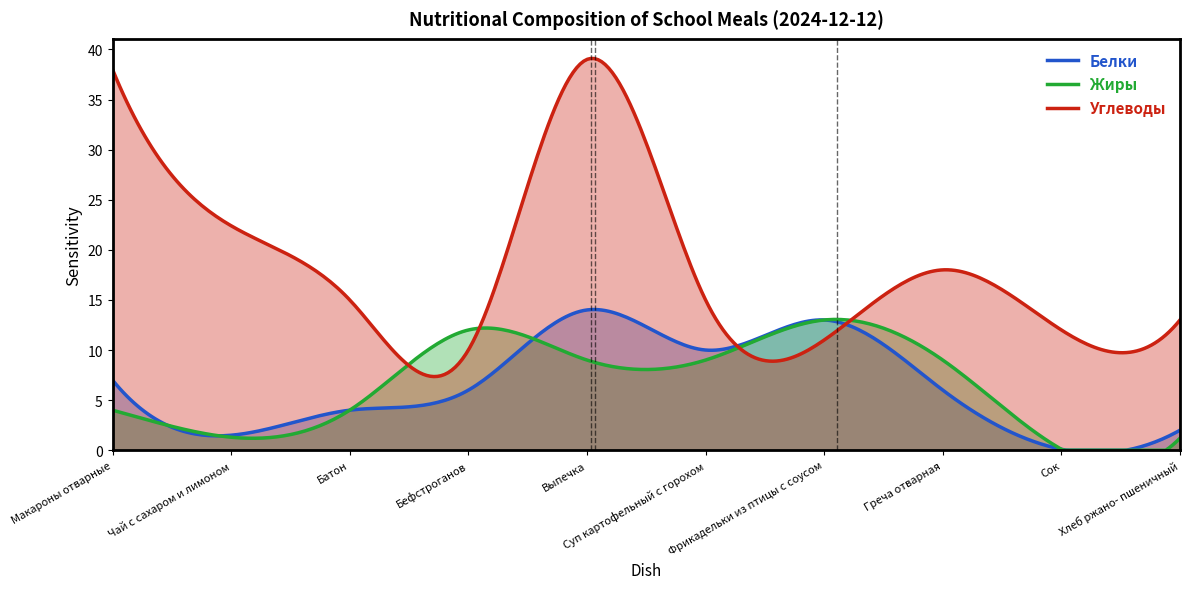

Reading left to right, transcribe all the data shown in this chart.

Белки: 7.0	1.5	4.0	6.0	14.0	10.0	13.0	6.0	0.1	2.0
Жиры: 4.0	1.3	4.0	12.0	9.0	9.0	13.0	9.0	0.1	1.2
Углеводы: 38.0	22.4	15.0	10.0	39.0	15.0	11.0	18.0	12.0	13.0